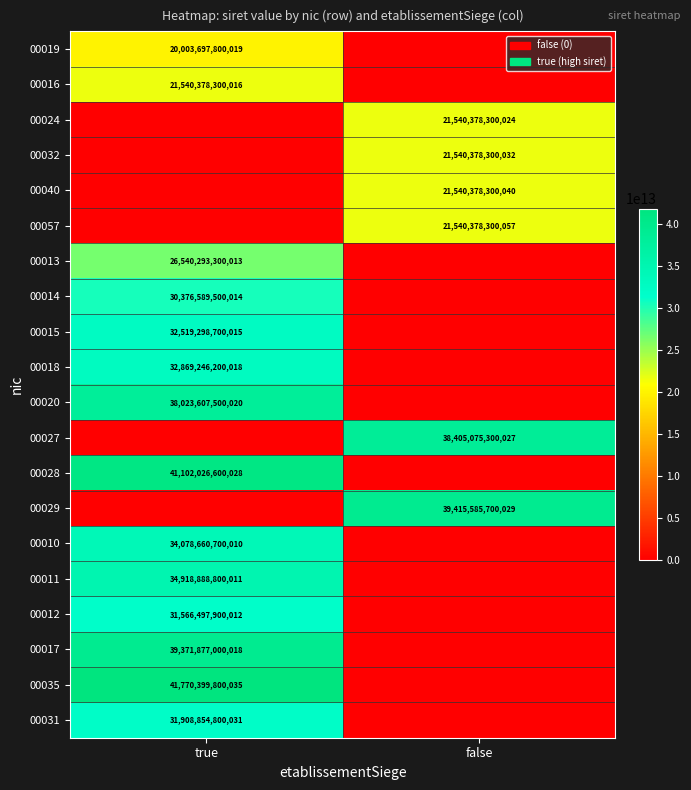

The value of 00028 at true is 41102026600028. True or false?

True